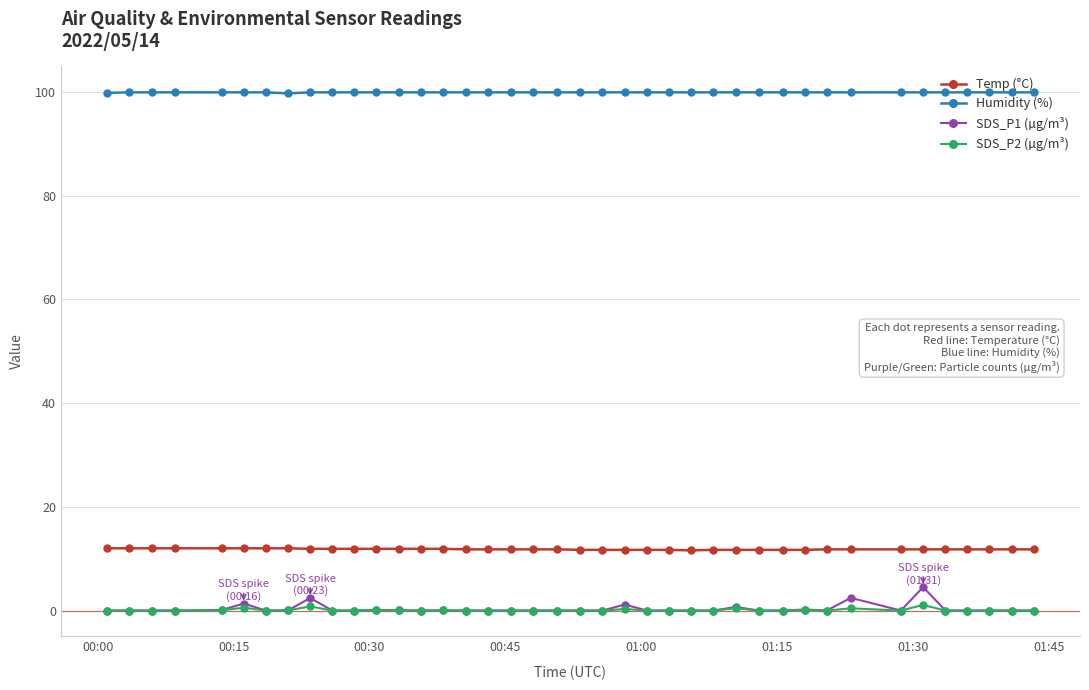

What is the lowest value of the Humidity (%) series?

99.7